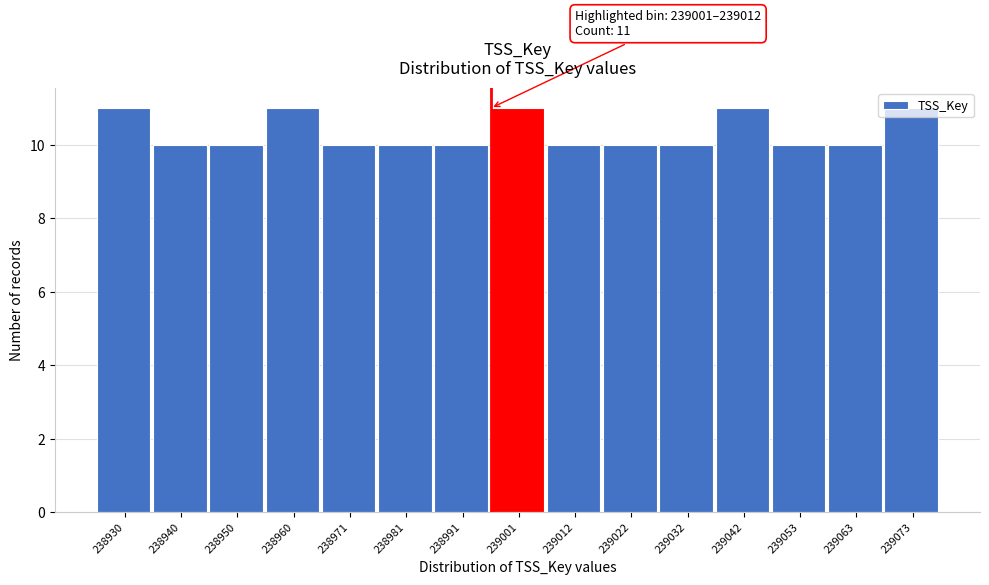

Is it true that the value at 238981 is 10?

True